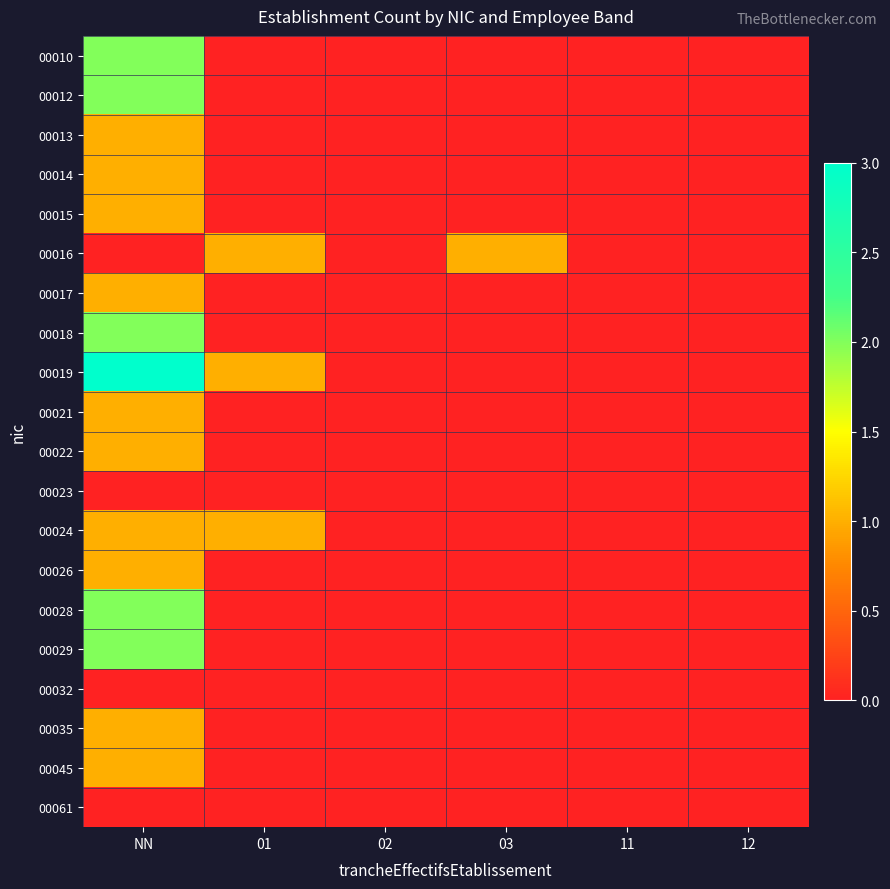

Rank the series at 01 from lowest to highest value.

00010, 00012, 00013, 00014, 00015, 00017, 00018, 00021, 00022, 00023, 00026, 00028, 00029, 00032, 00035, 00045, 00061, 00016, 00019, 00024